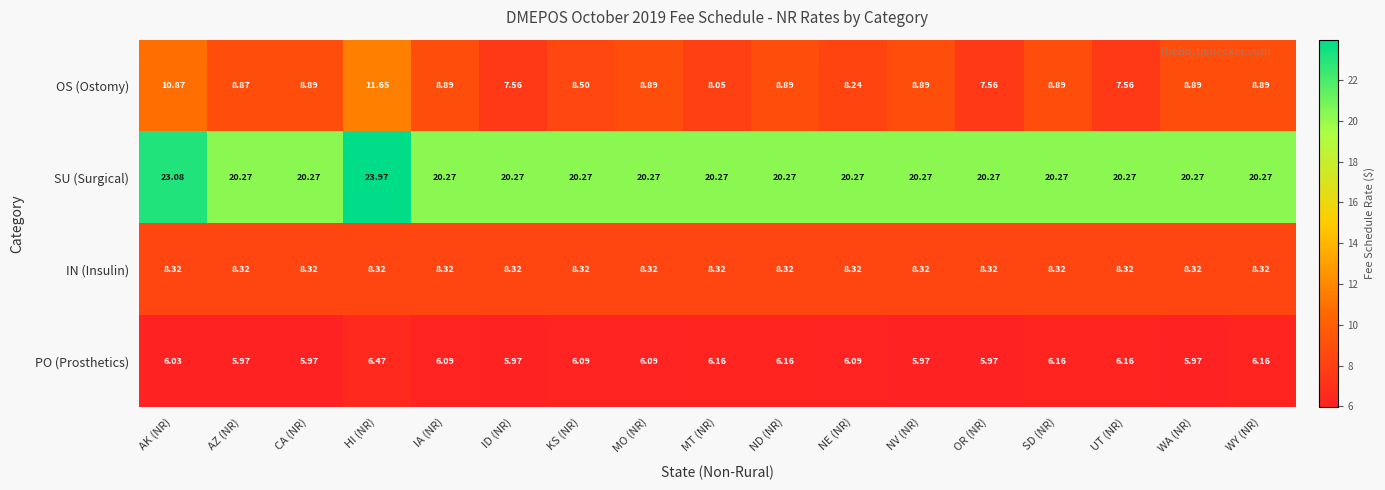

Which series has the widest spread of values?

OS (Ostomy)